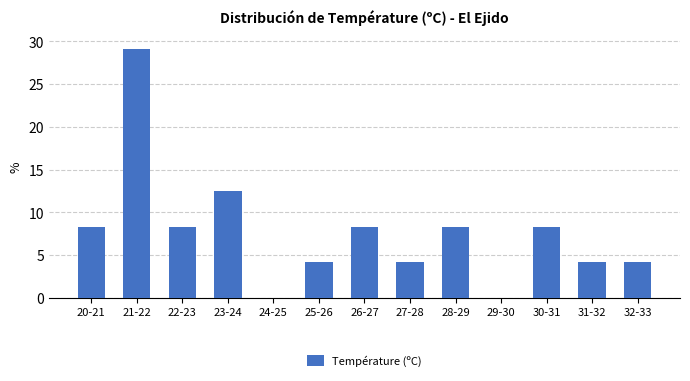

Reading left to right, what are all the values shown in this chart?

20-21=8.3	21-22=29.2	22-23=8.3	23-24=12.5	24-25=0.0	25-26=4.2	26-27=8.3	27-28=4.2	28-29=8.3	29-30=0.0	30-31=8.3	31-32=4.2	32-33=4.2